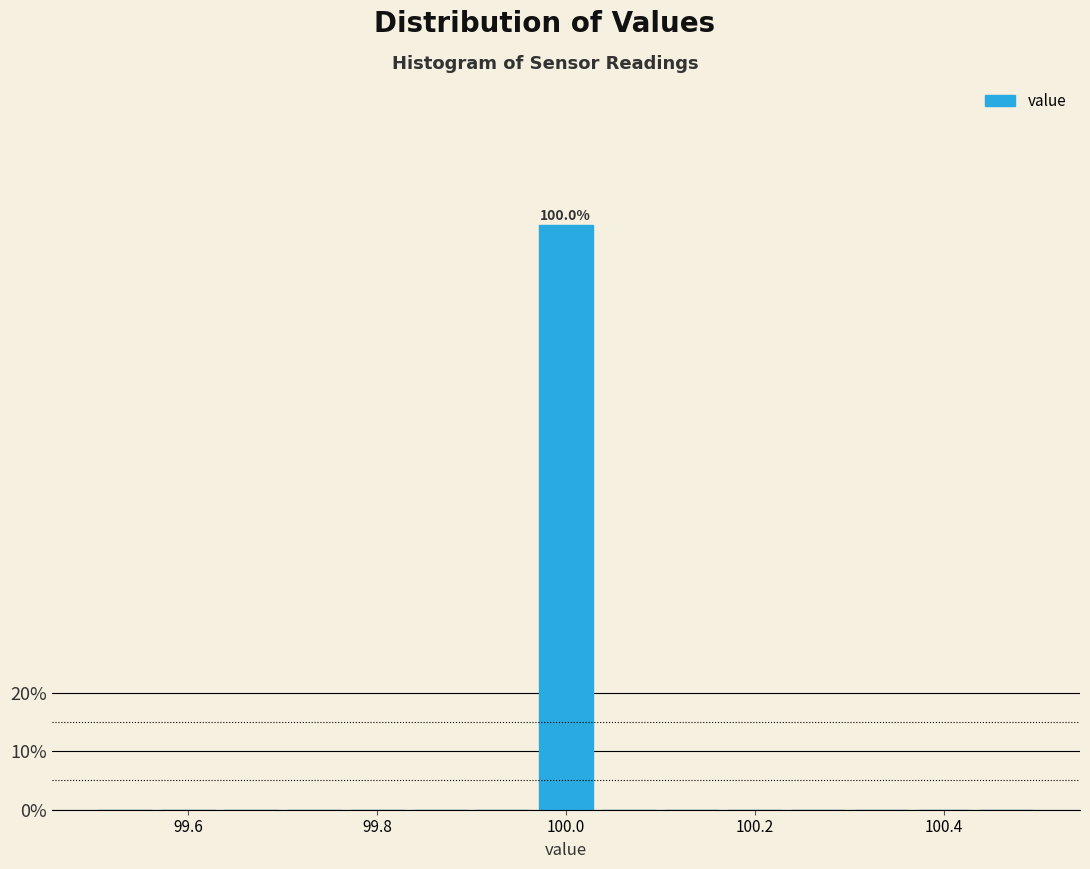

Read against the x-axis, roughly where is the centre of the tallest bar?

100.00